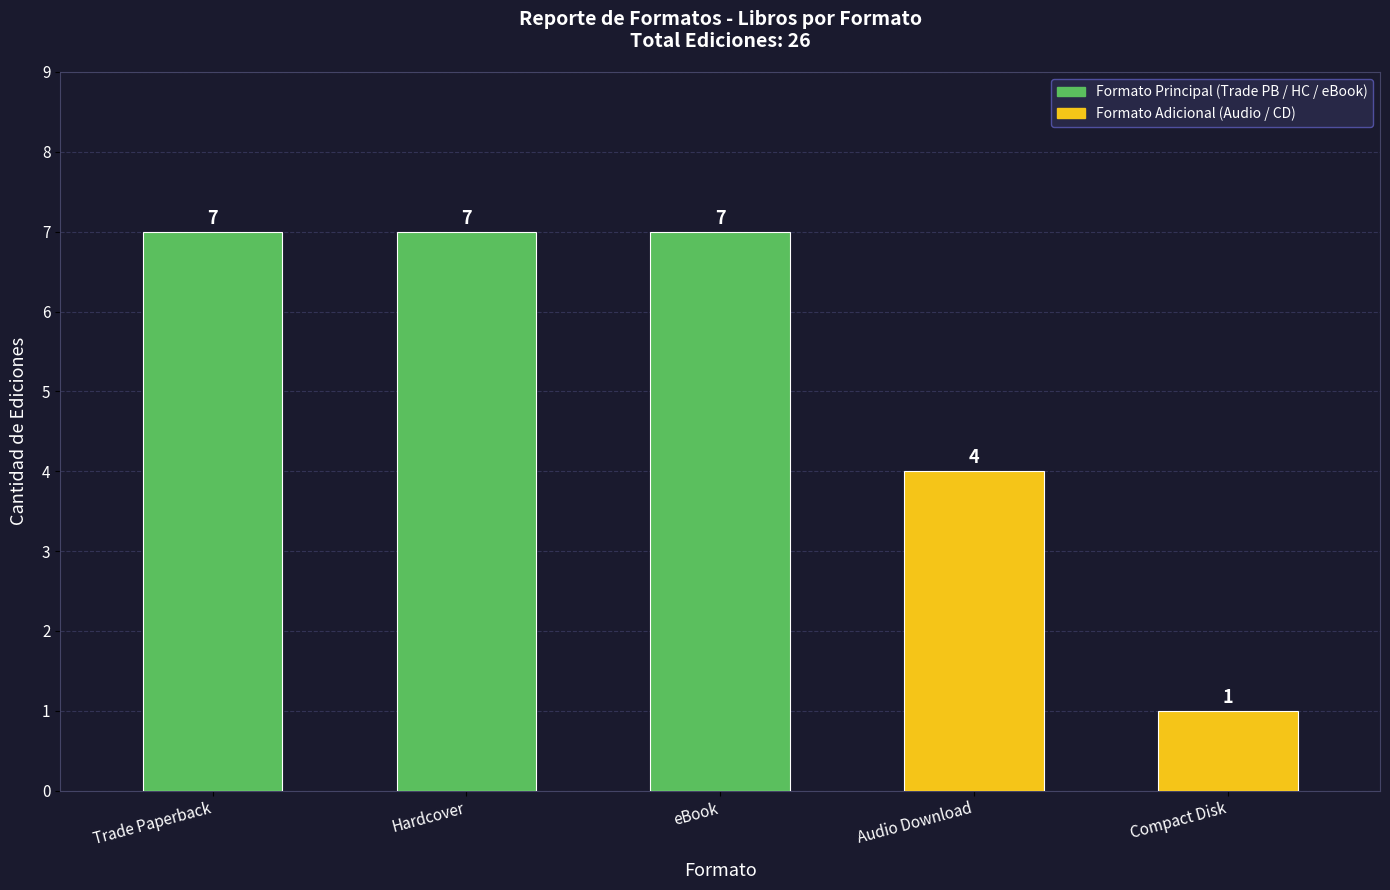

What position from the left is Trade Paperback?

1